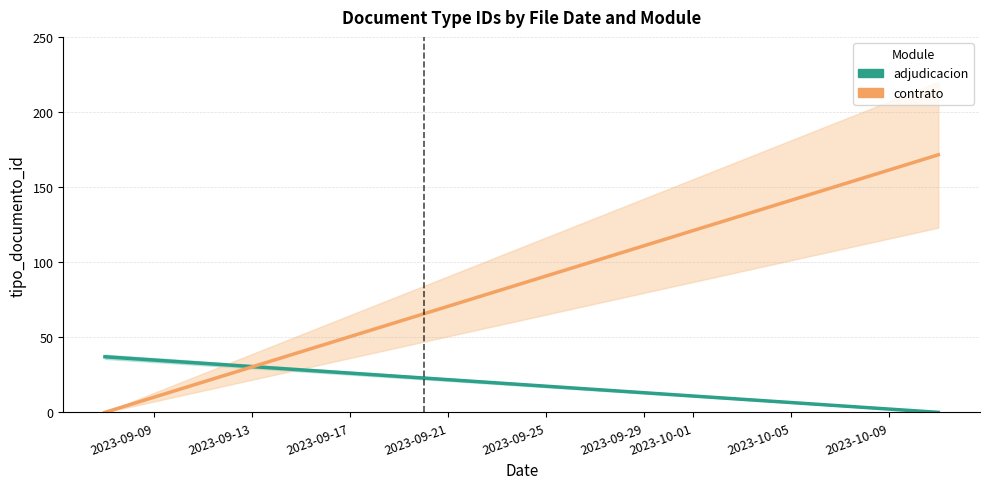

Which series has the widest spread of values?

contrato